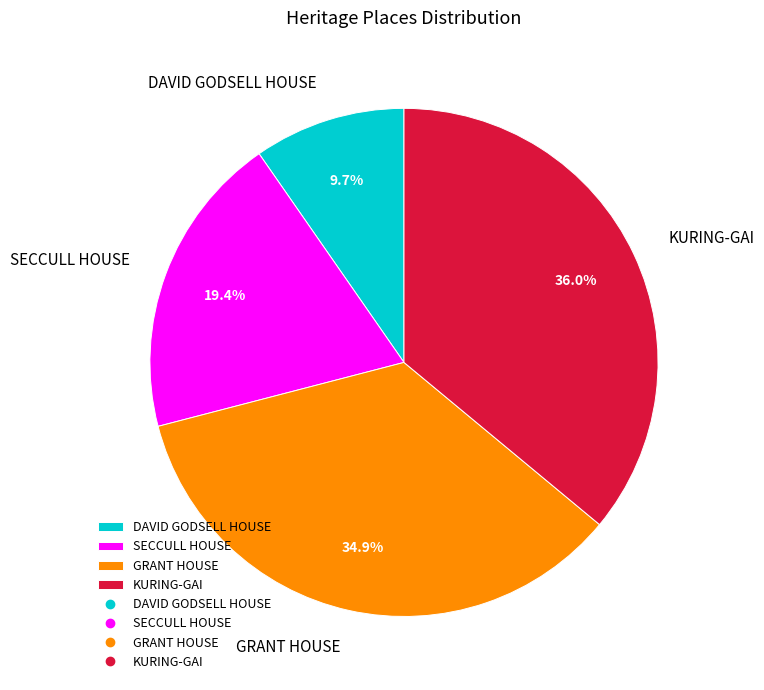

Is there any slice that represents more than half of the pie?

No